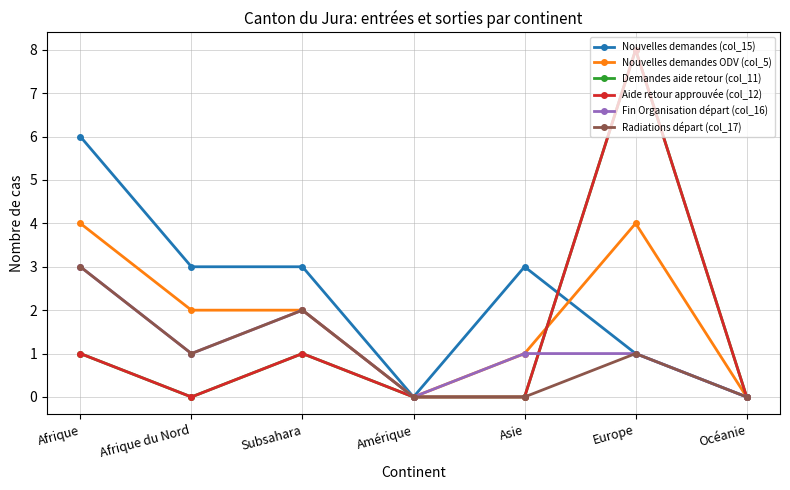

What is the sum of the Nouvelles demandes (col_15) values at Amérique and Asie?

3